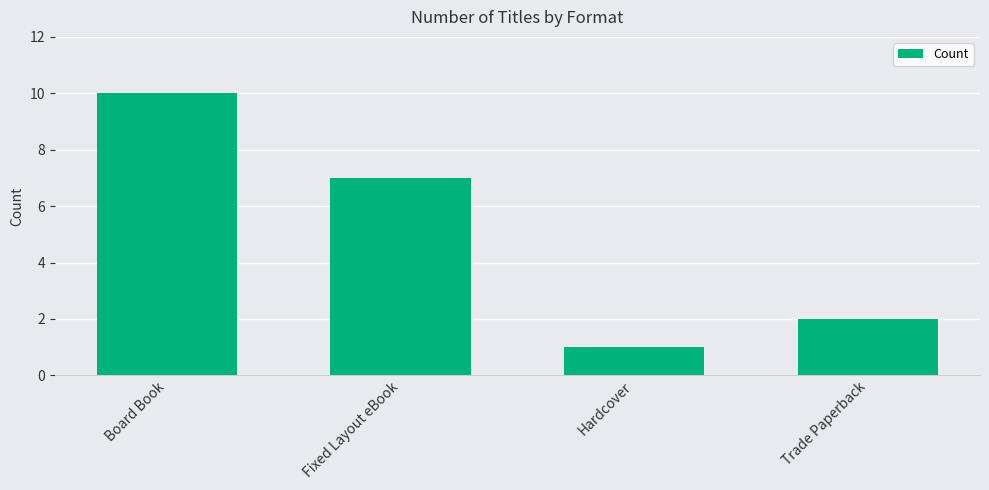

What is the label of the 2nd bar from the right?

Hardcover